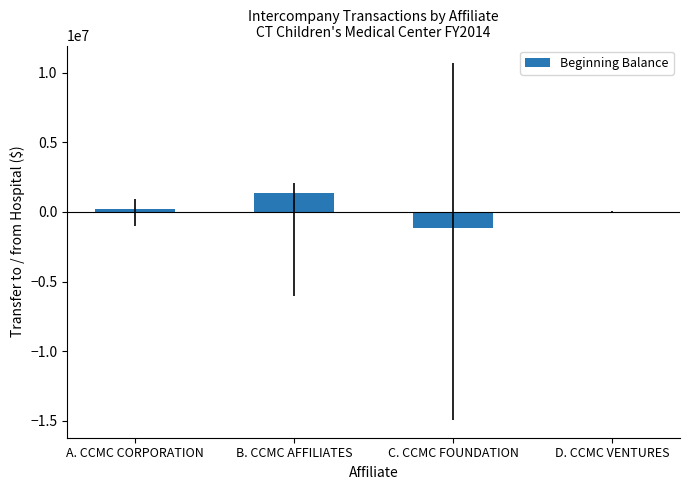

Which label corresponds to the largest value in the chart?

B. CCMC AFFILIATES